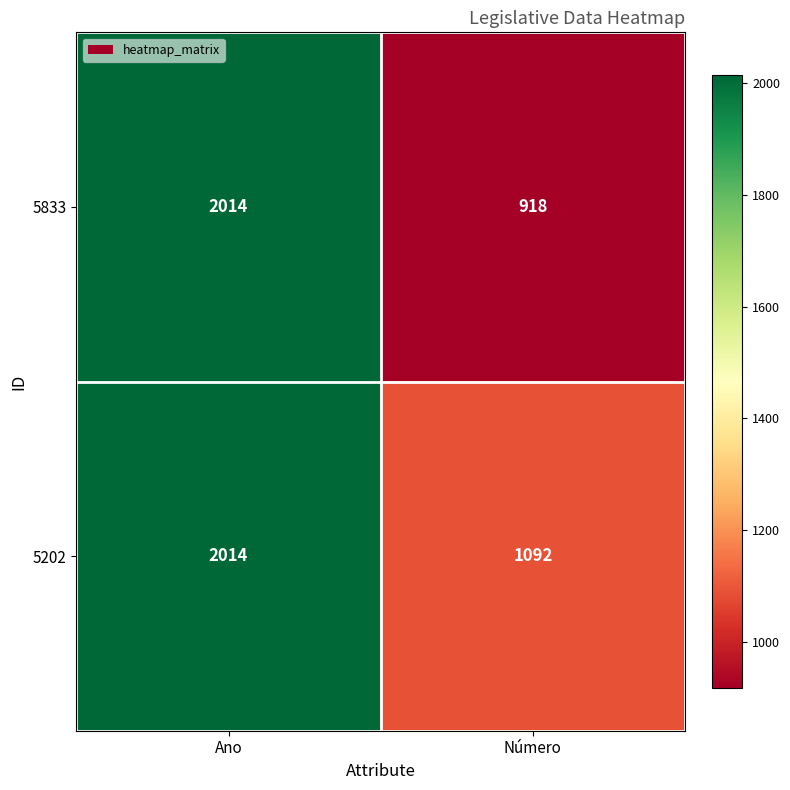

What is the total value across all series at Número?

2010